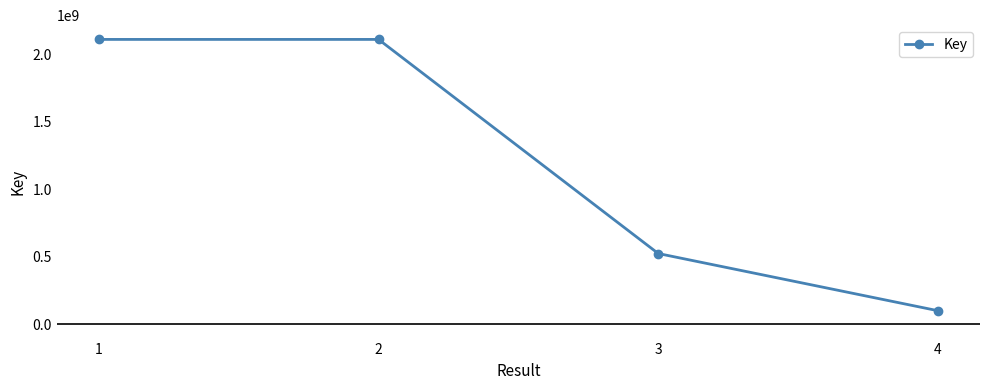

Which category has the lowest value across all series?

4